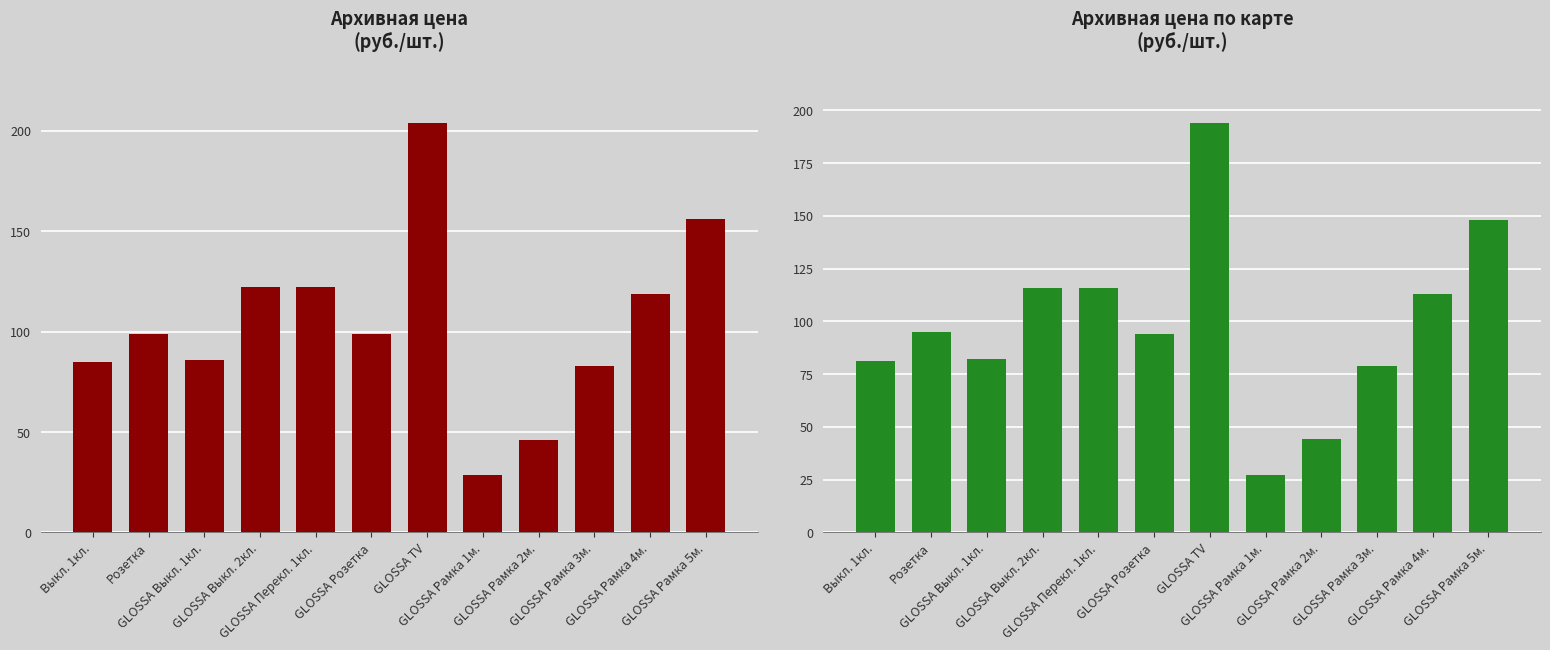

Which series has the largest total across all categories?

Архивная цена
(руб./шт.)